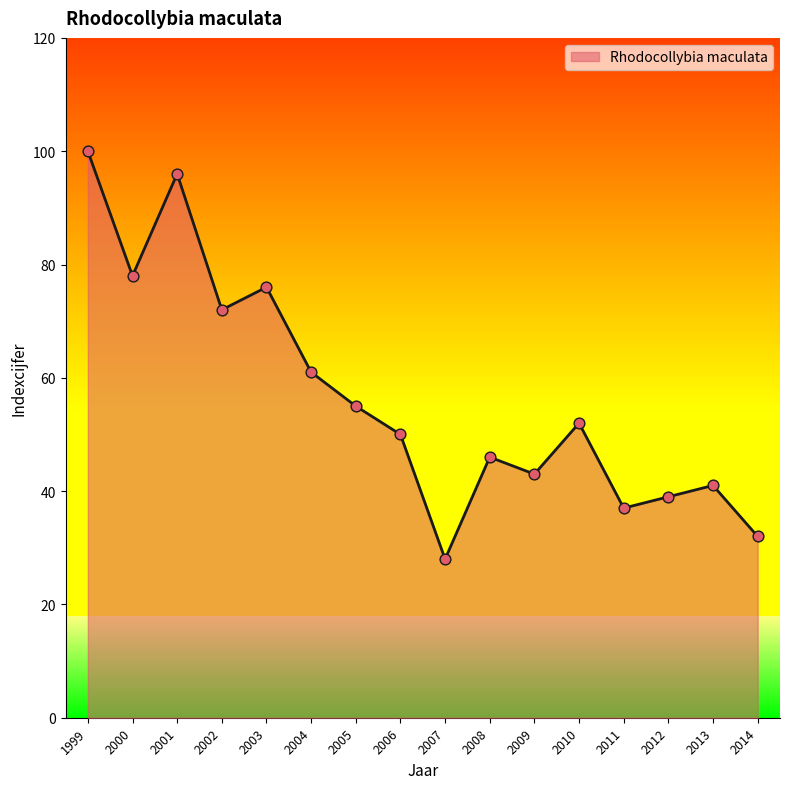

Which has a higher value, 2010 or 2002?

2002